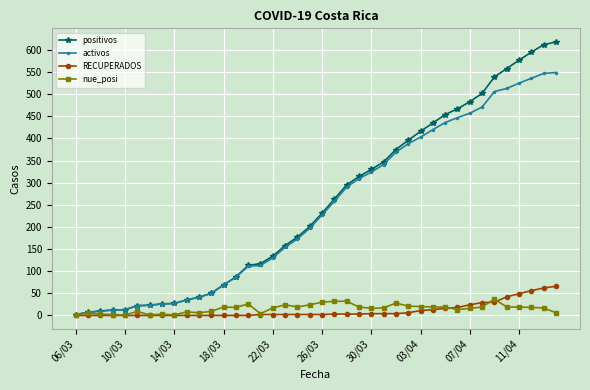

What is the maximum value for activos?

549